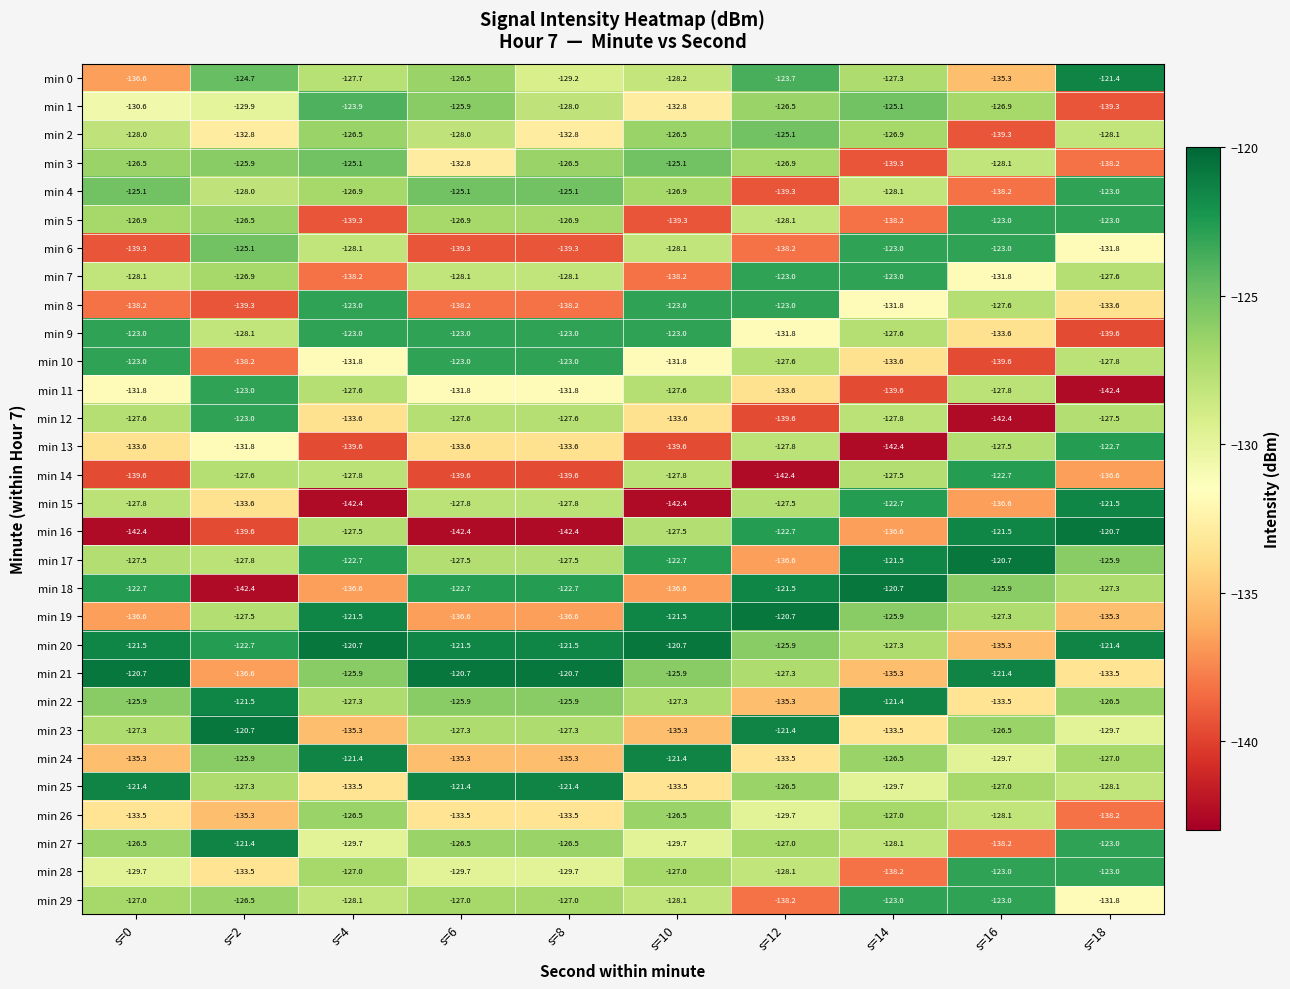

What is the total value across all series at s=18?

-3875.5